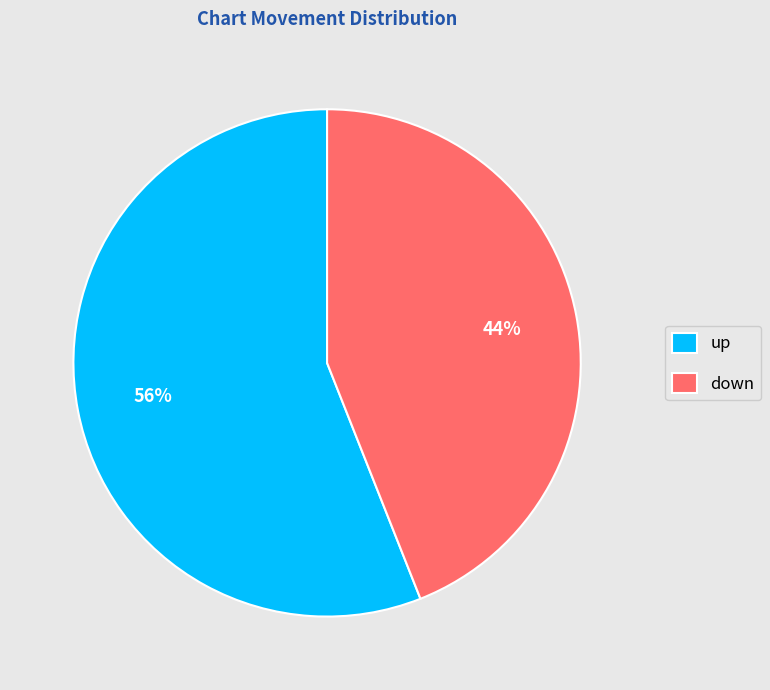

The down slice represents 35% of the pie. True or false?

False